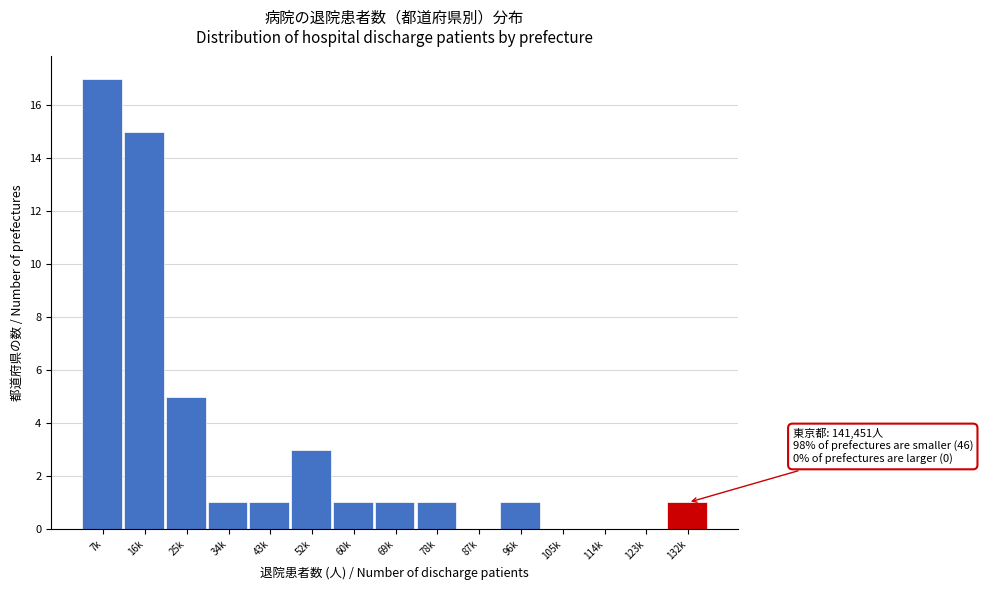

Reading right to left, what are all the values shown in this chart?

132k=1	123k=0	114k=0	105k=0	96k=1	87k=0	78k=1	69k=1	60k=1	52k=3	43k=1	34k=1	25k=5	16k=15	7k=17